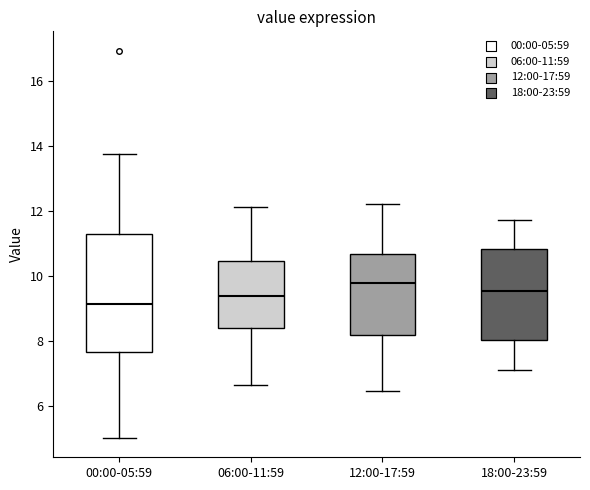

Reading left to right, read every box against the y-axis: the position of its median line, the range the box covers, and the ends of its whiskers. The values are not printed on the chart, so give them approximately, as read against the axis.

00:00-05:59: median 9.2, box 7.6 to 11.4, whiskers 5.0 to 13.8
06:00-11:59: median 9.4, box 8.4 to 10.4, whiskers 6.6 to 12.2
12:00-17:59: median 9.8, box 8.2 to 10.6, whiskers 6.4 to 12.2
18:00-23:59: median 9.6, box 8.0 to 10.8, whiskers 7.2 to 11.8